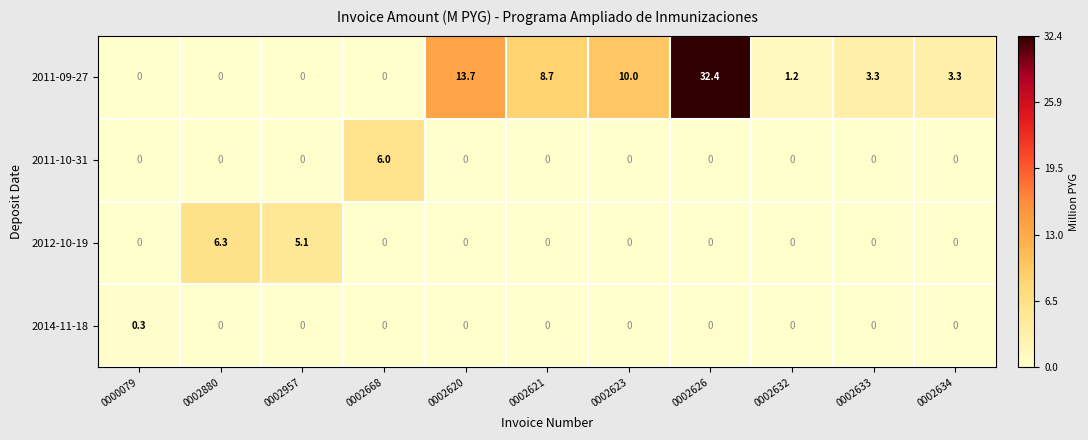

What is the total value across all series at 0000079?

0.3